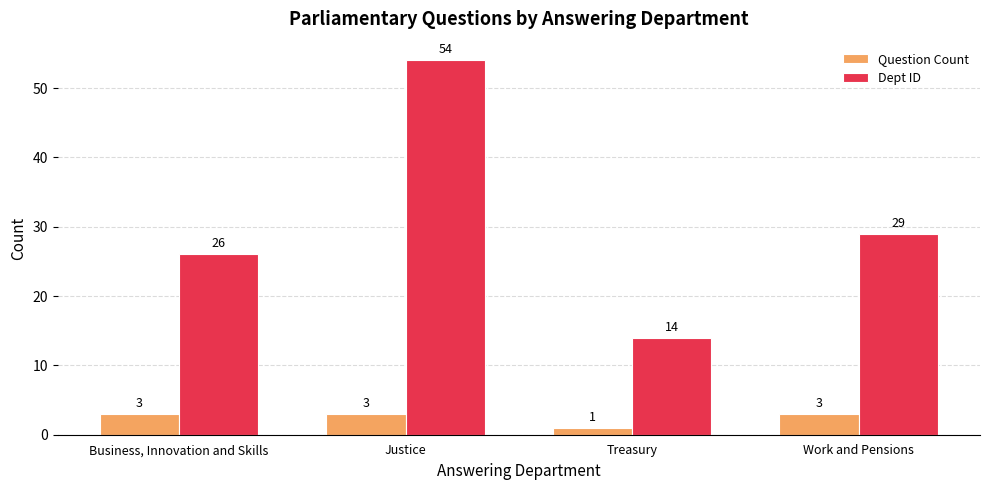

What is the label of the 4th bar from the right?

Business, Innovation and Skills